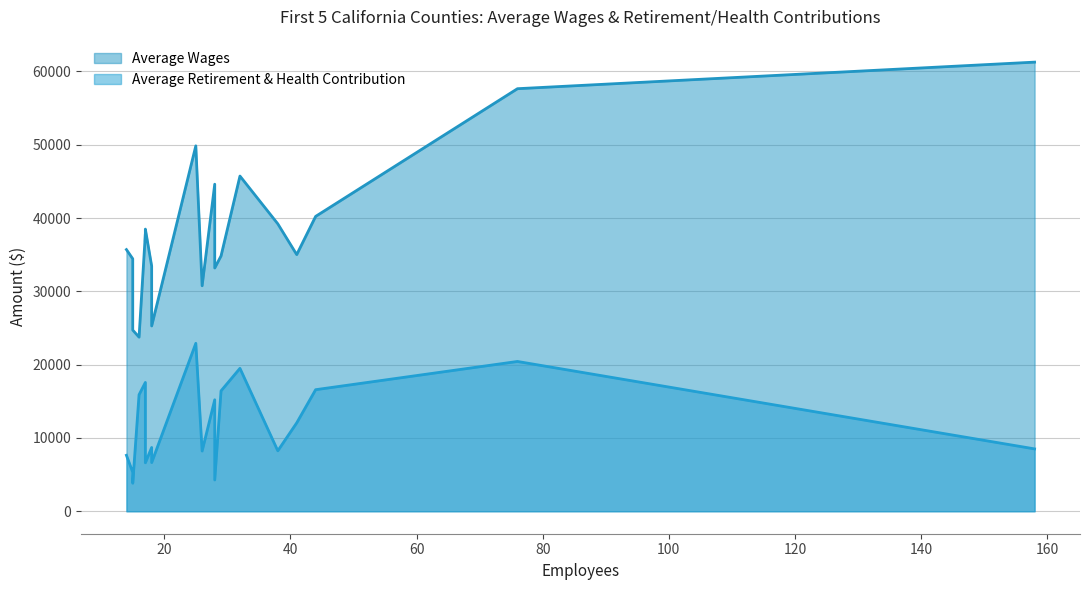

Between Sacramento County and Contra Costa County, which series saw the biggest shift?

Average Wages